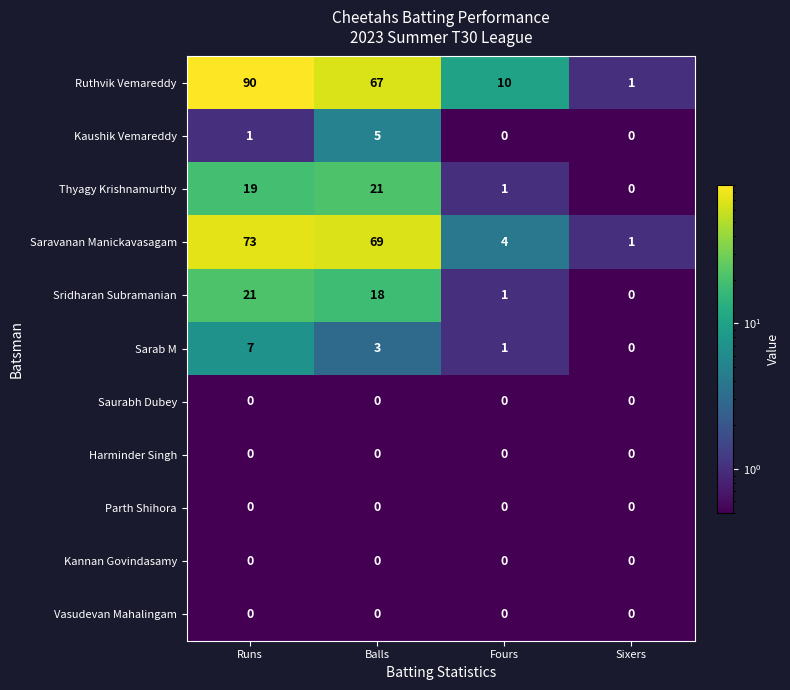

How many data points in Kaushik Vemareddy are less than 1?

2